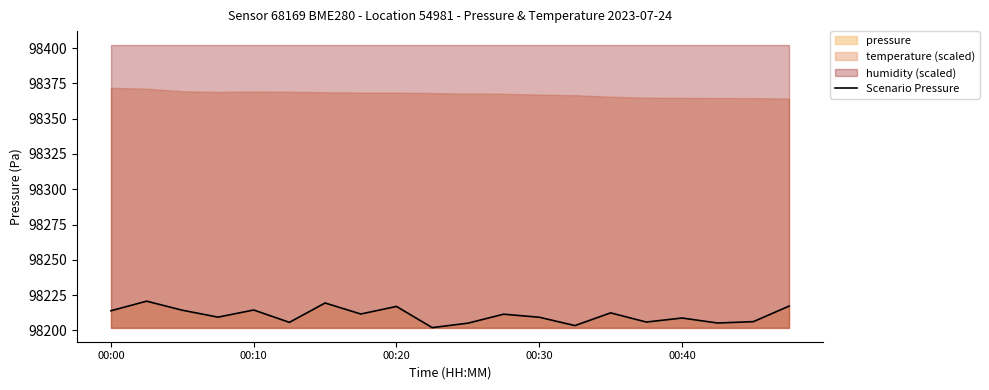

How many lines are shown in the chart?

1